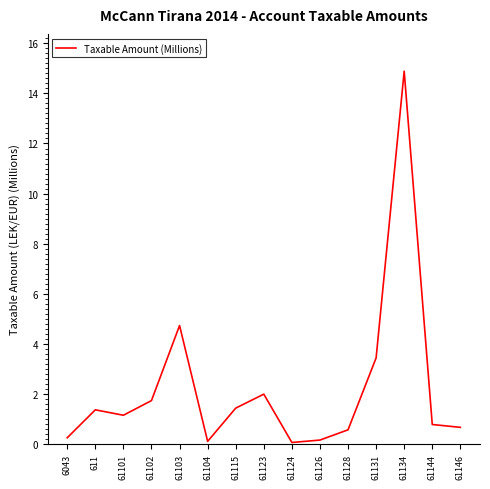

Is it true that the value at 61101 is 0.5?

False